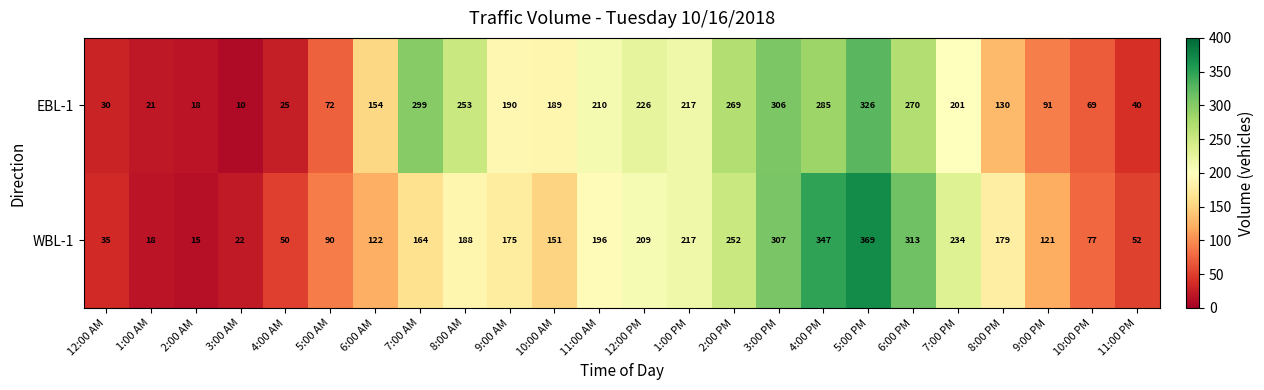

Which category has the highest value in the EBL-1 series?

5:00 PM